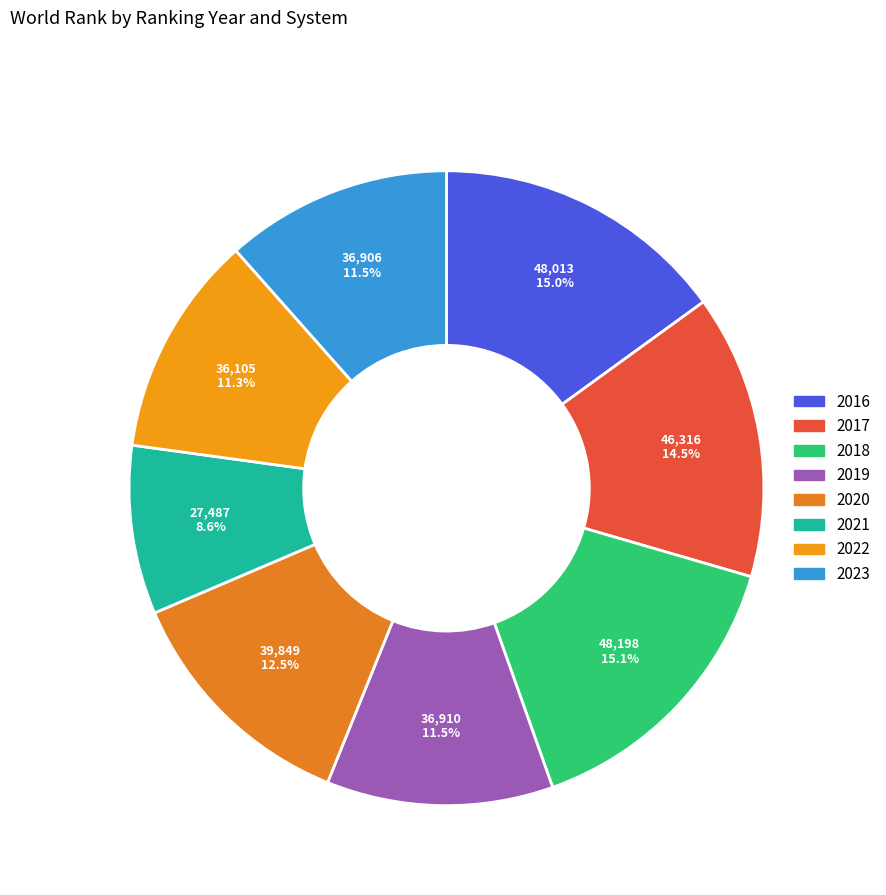

To the nearest percent, what percentage of the pie is 2022?

11%